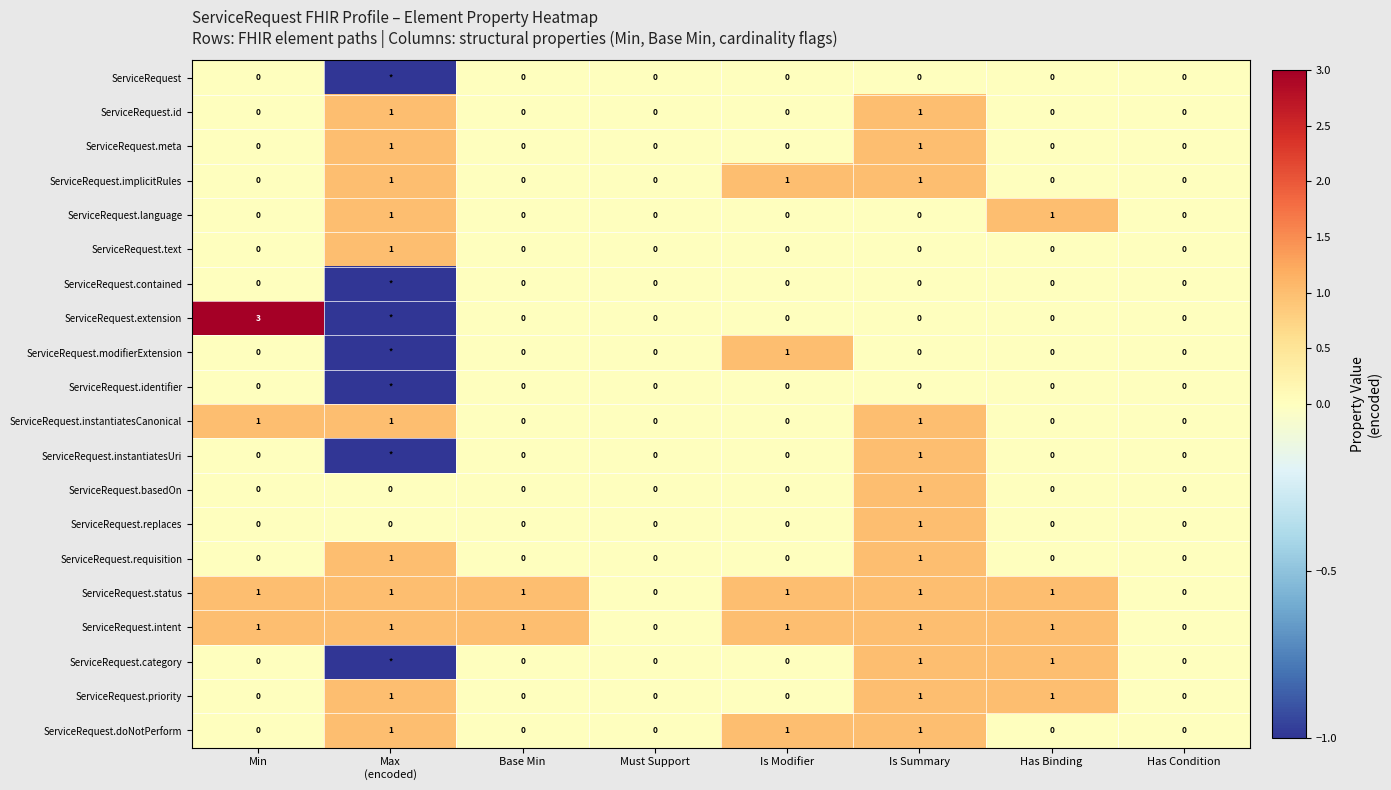

Count the number of categories in the chart.

8